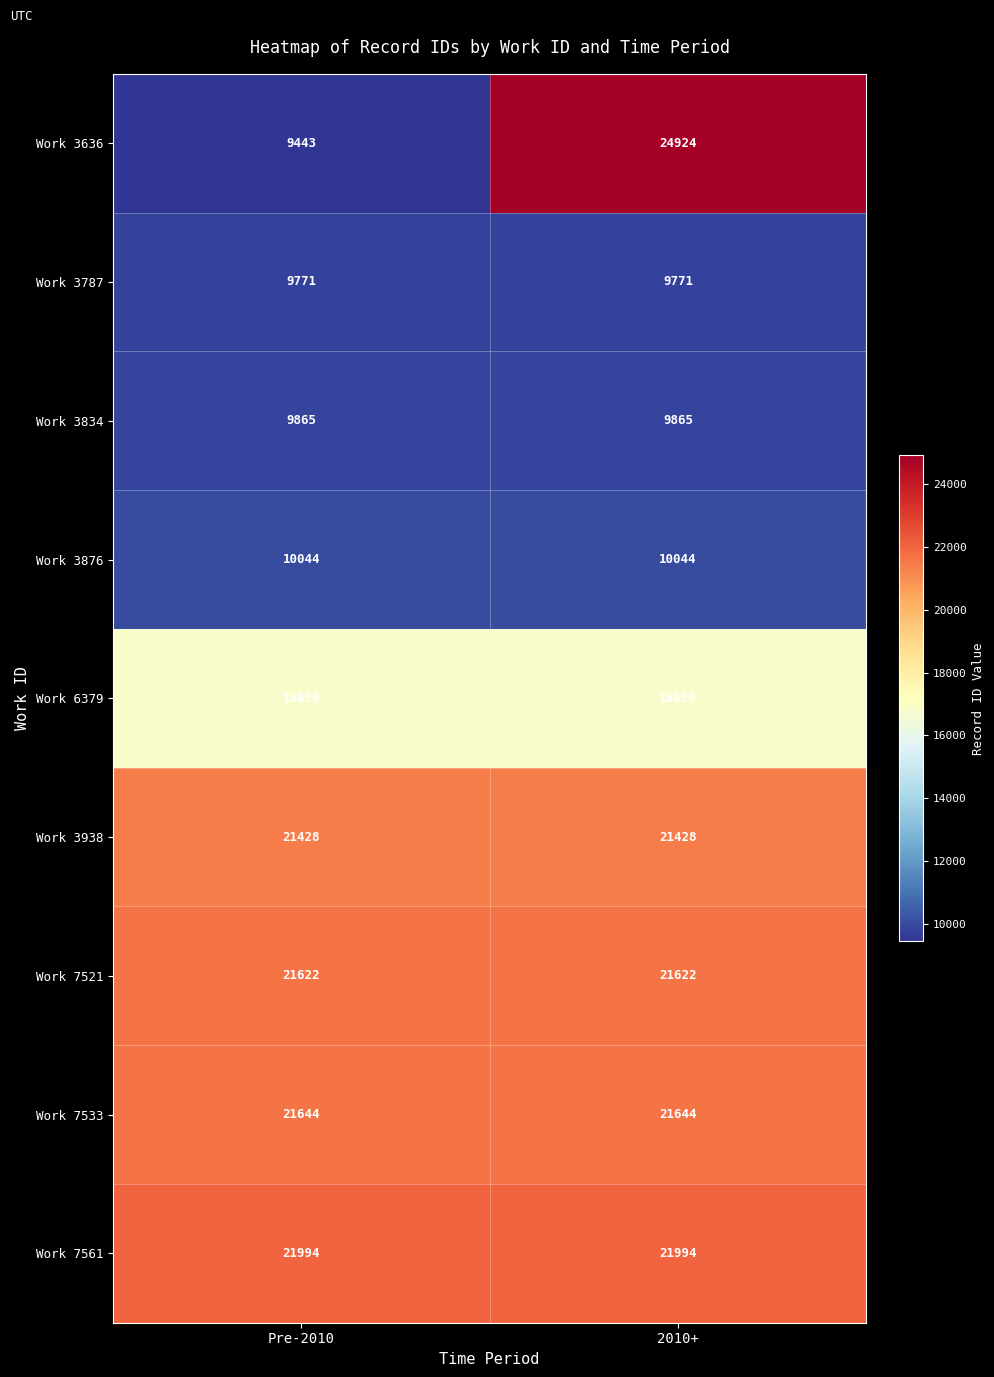

Rank the series by their maximum value, from highest to lowest.

Work 3636, Work 7561, Work 7533, Work 7521, Work 3938, Work 6379, Work 3876, Work 3834, Work 3787